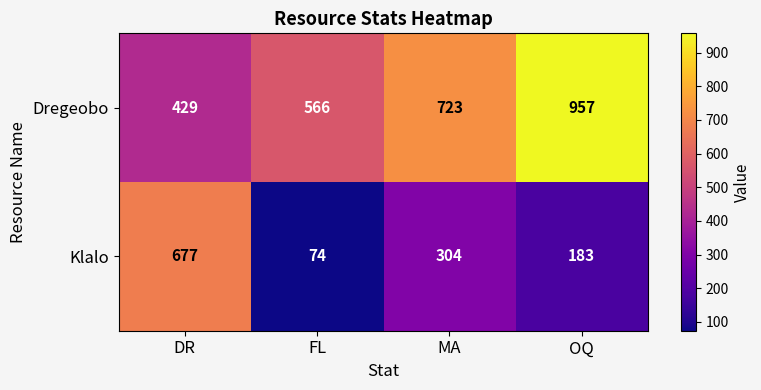

True or false: Klalo has a value of 183 at OQ.

True